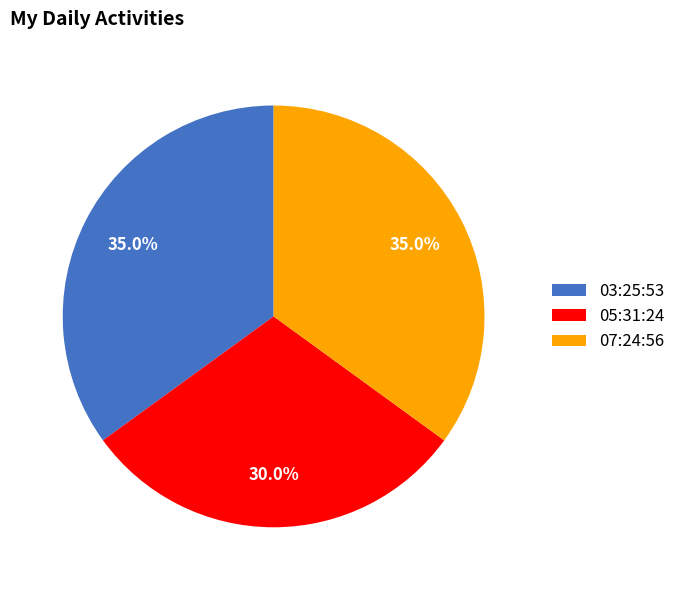

What percentage is NOT represented by 03:25:53?

65.0%